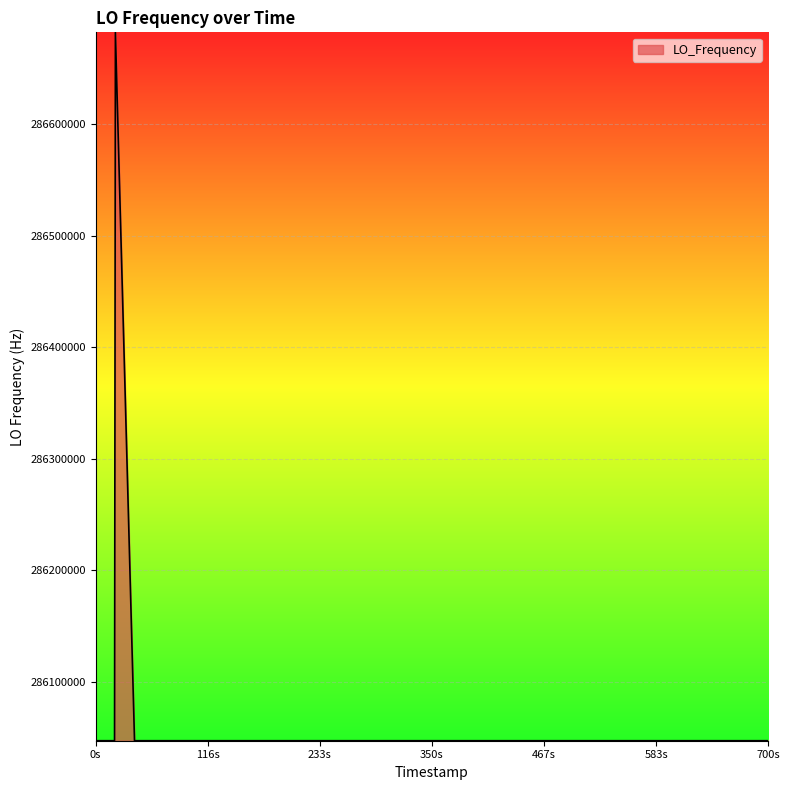

What is the minimum value shown in the chart?

286046987.2